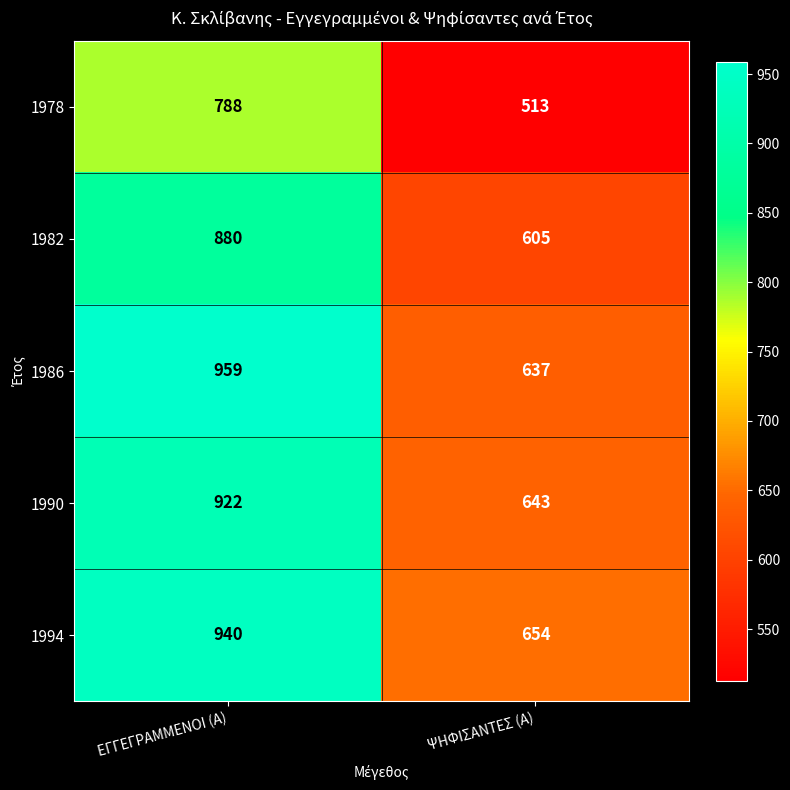

How many distinct data groups are displayed?

5